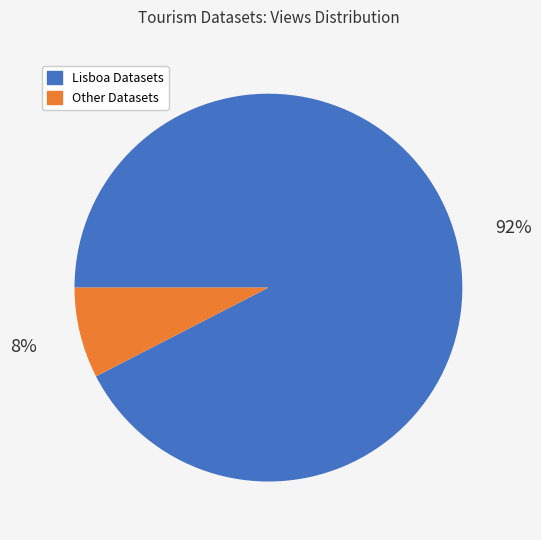

Rank the categories by value from highest to lowest.

Lisboa Datasets, Other Datasets